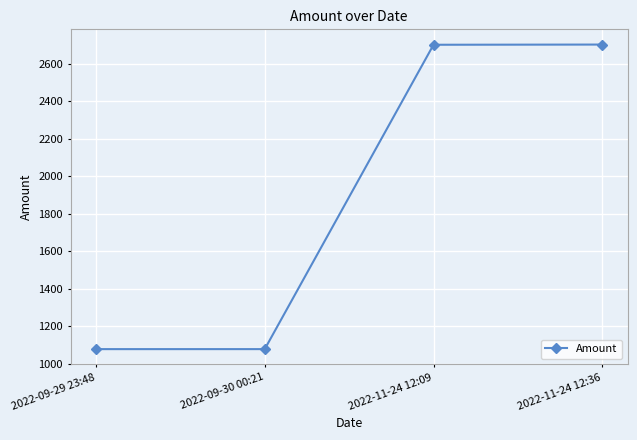

Read the value at 2022-09-29 23:48.

1077.9